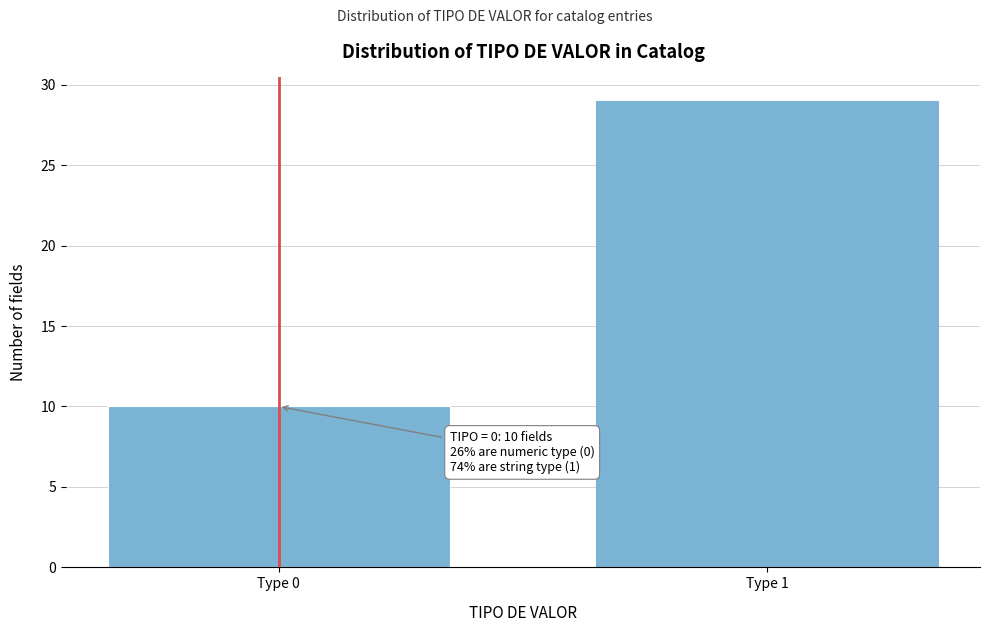

Reading left to right, transcribe all the data shown in this chart.

Type 0=10	Type 1=29